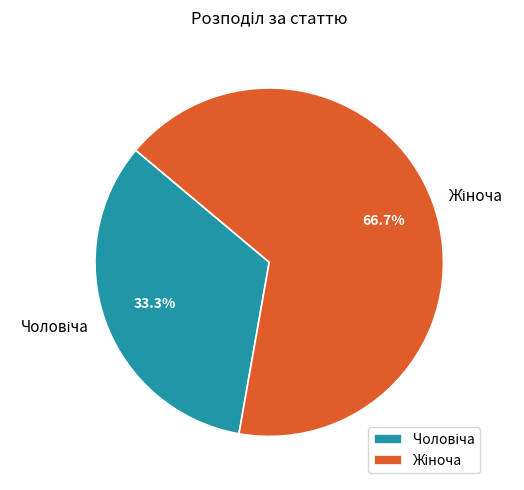

Is there a majority slice in this chart?

Yes